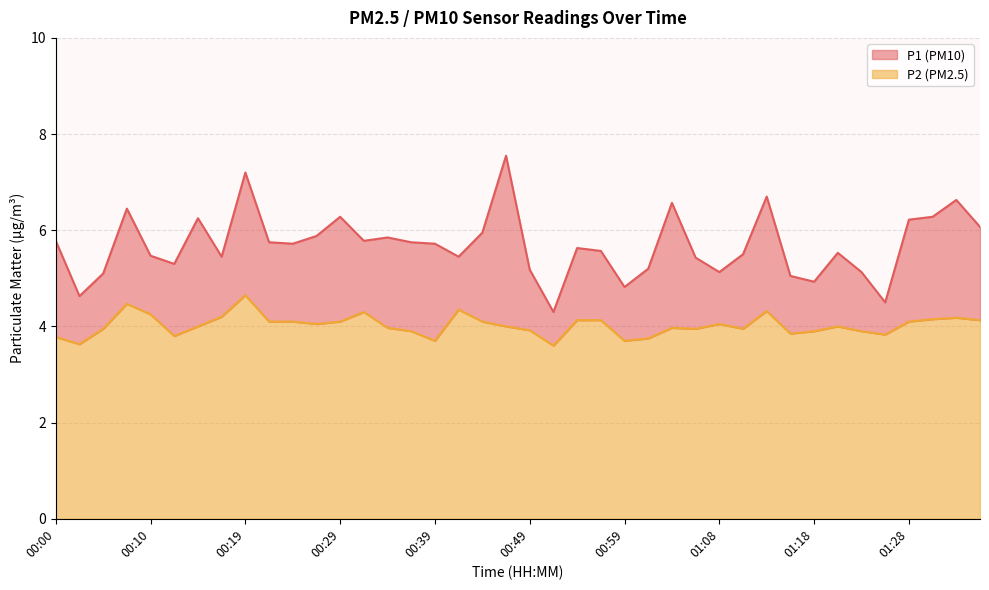

Which series has the largest range (max minus min)?

P1